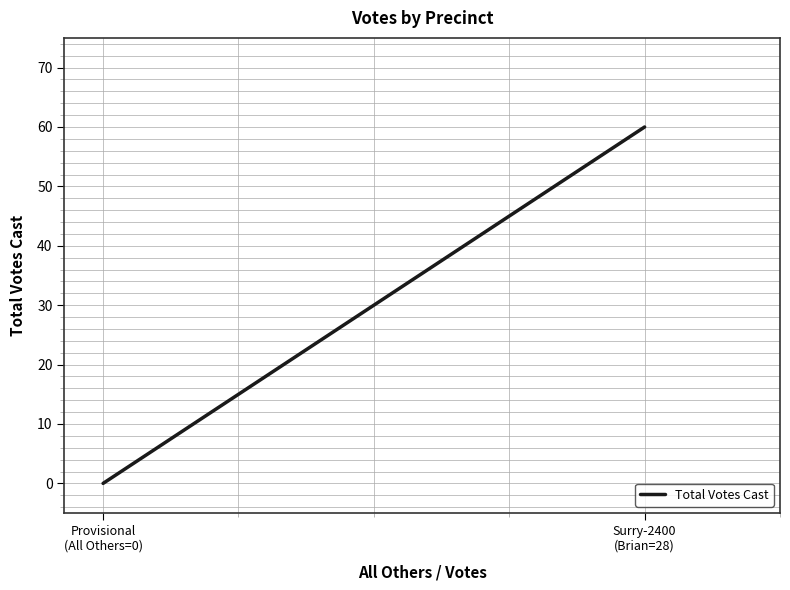

At which label is the value closest to 30?

Provisional
(All Others=0)